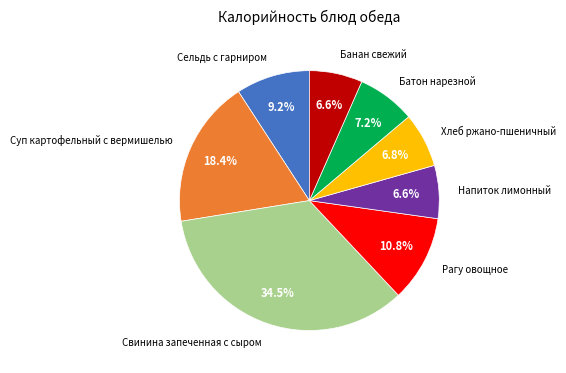

Count the number of slices in the pie.

8